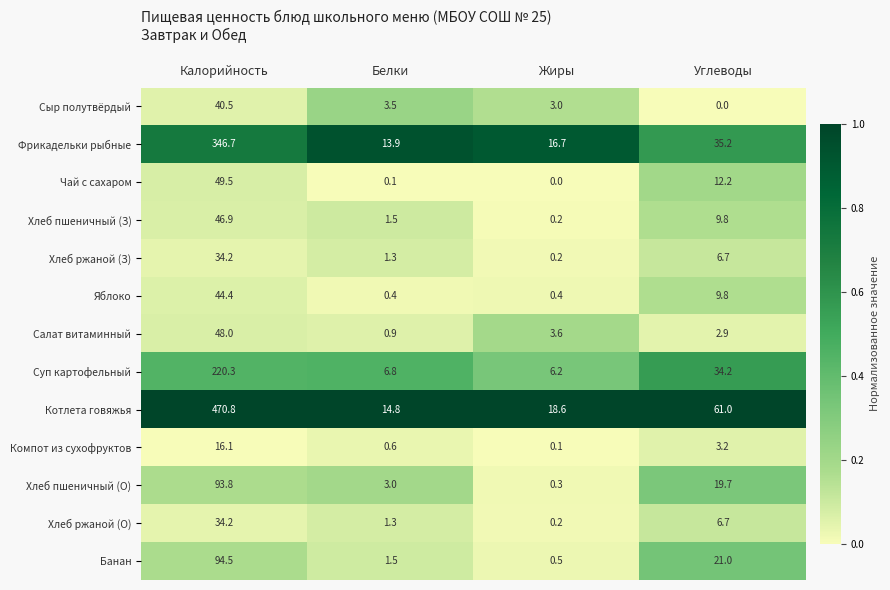

What is the average value of the Хлеб пшеничный (З) series?

14.6